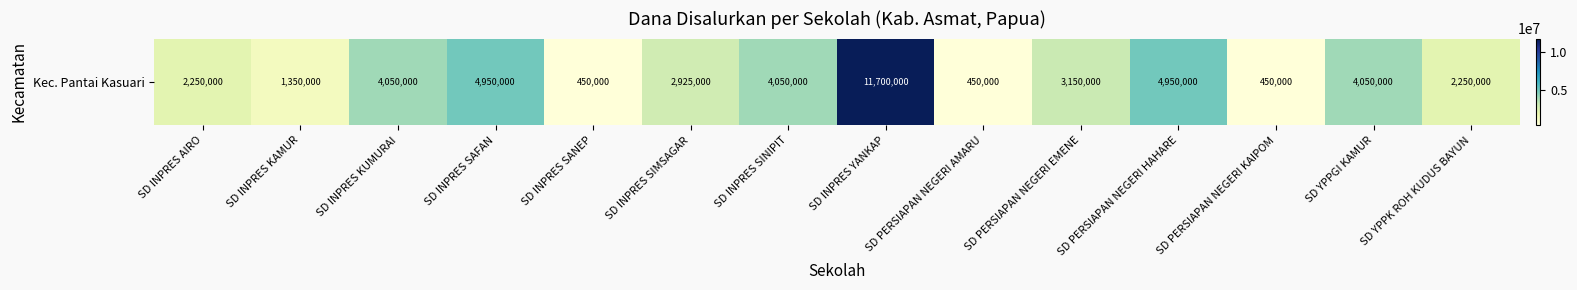

The value at SD INPRES AIRO is 2250000. True or false?

True